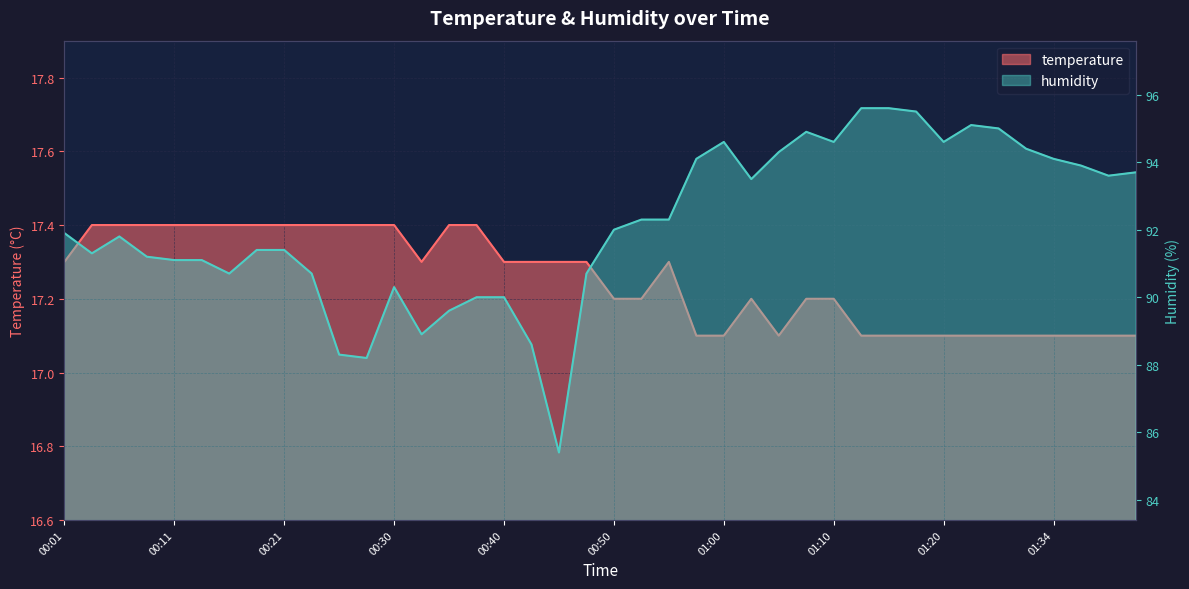

How many interior local valleys does the humidity series have?

9